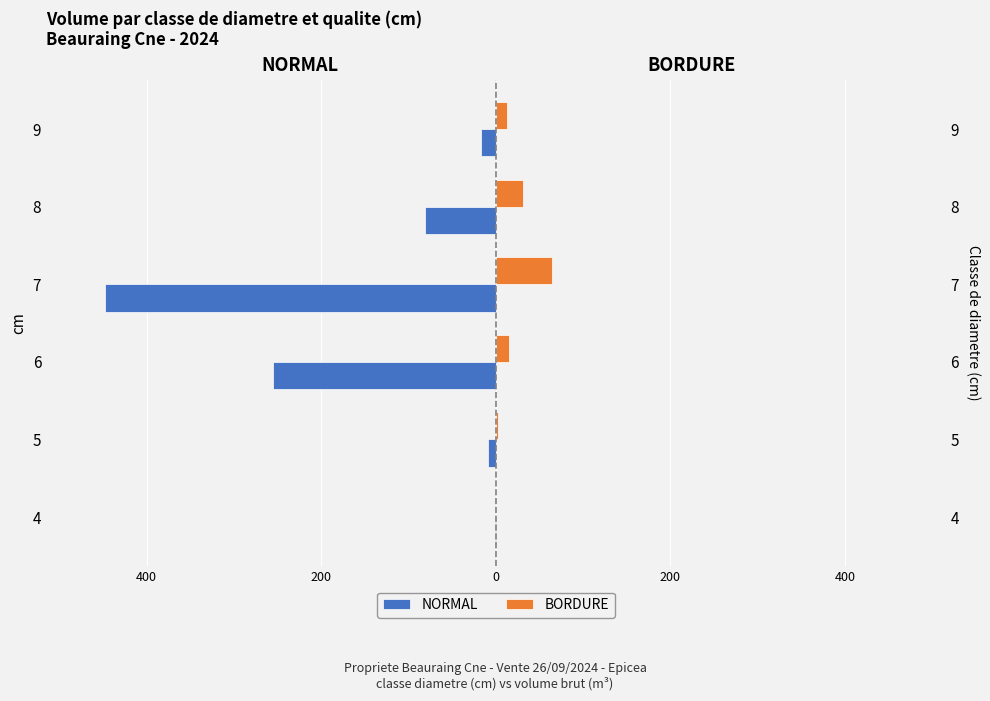

Rank the series at 4 from highest to lowest value.

BORDURE, NORMAL